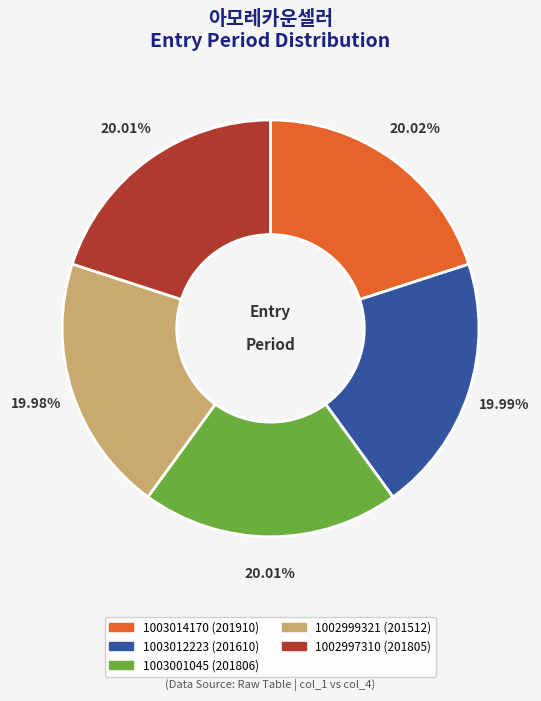

Is the sum of 1003001045 and 1002999321 greater than half?

No